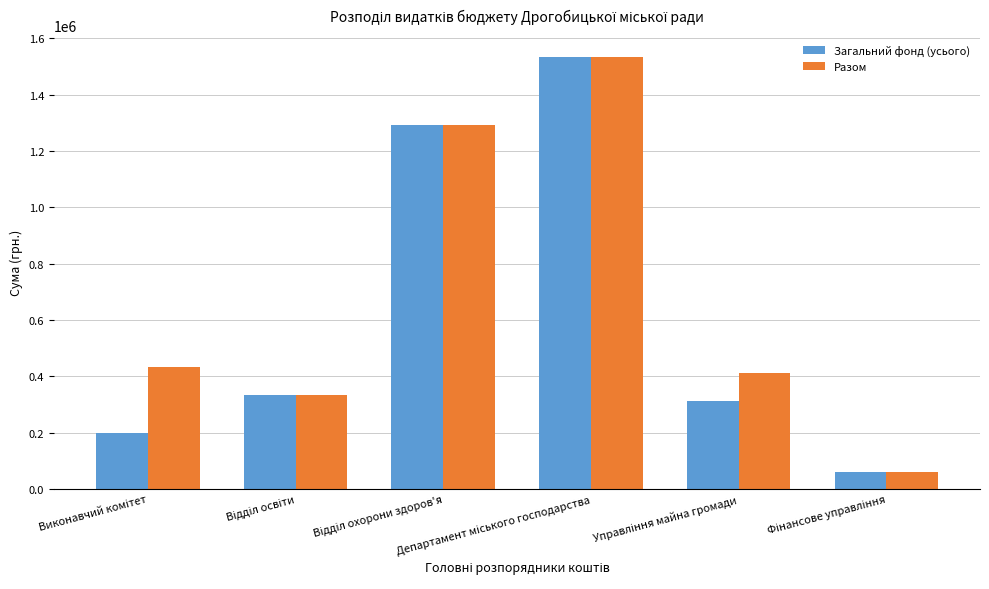

What is the difference between the maximum and second lowest values in the Разом series?

1200613